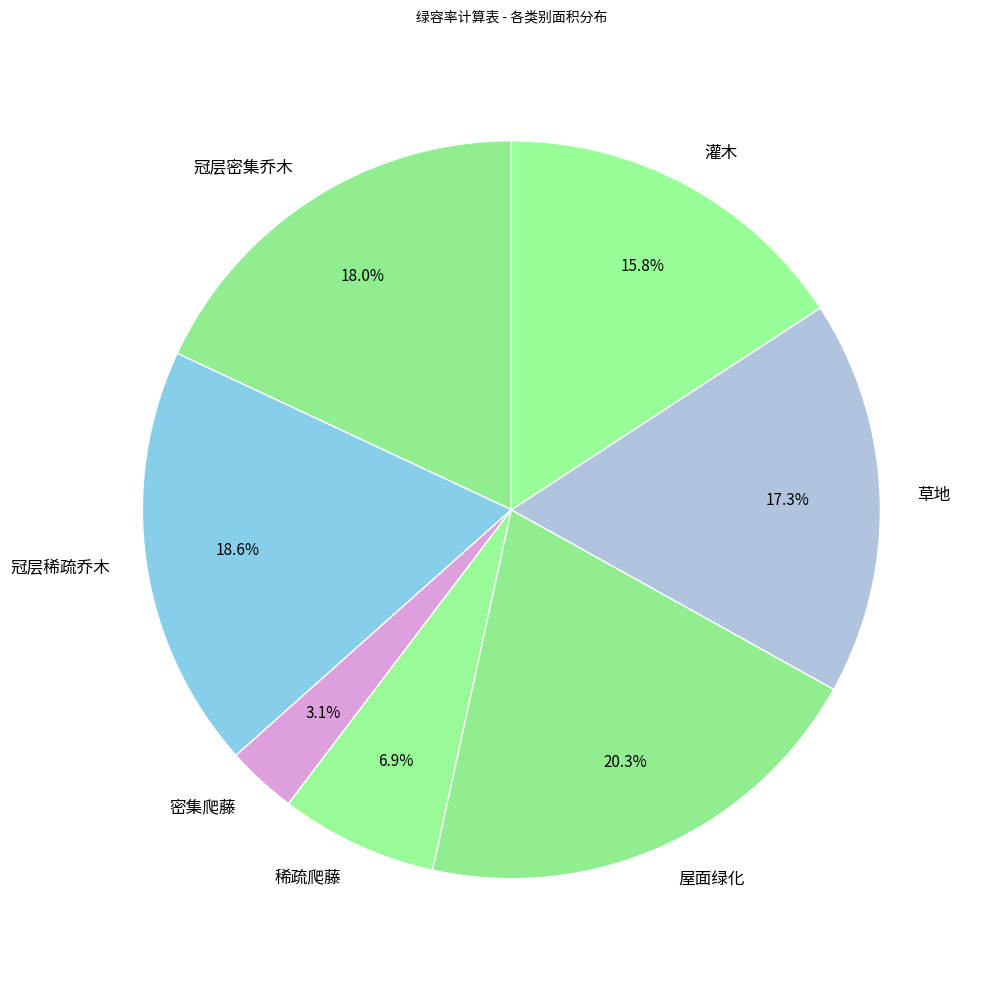

Count the number of slices in the pie.

7